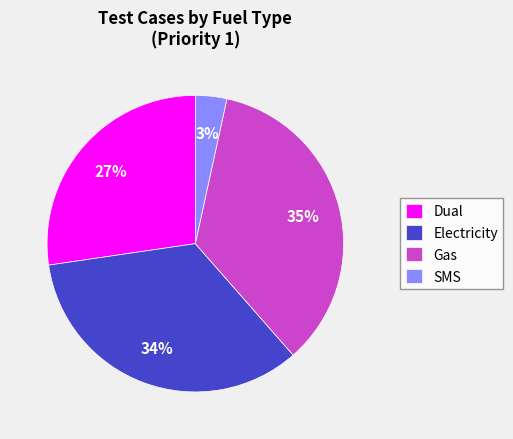

Count the number of slices in the pie.

4